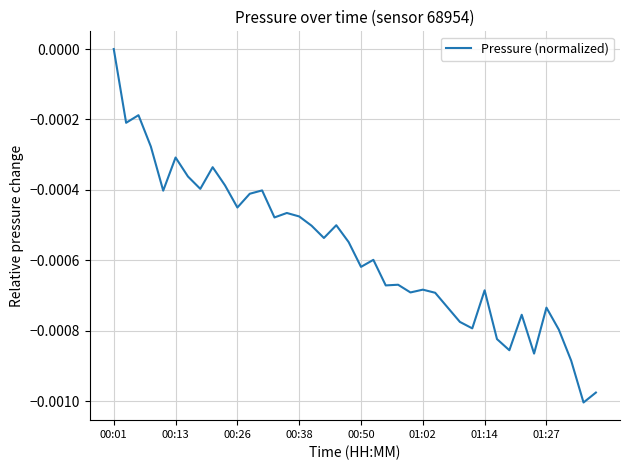

At which category does the chart reach its peak across all series?

00:01